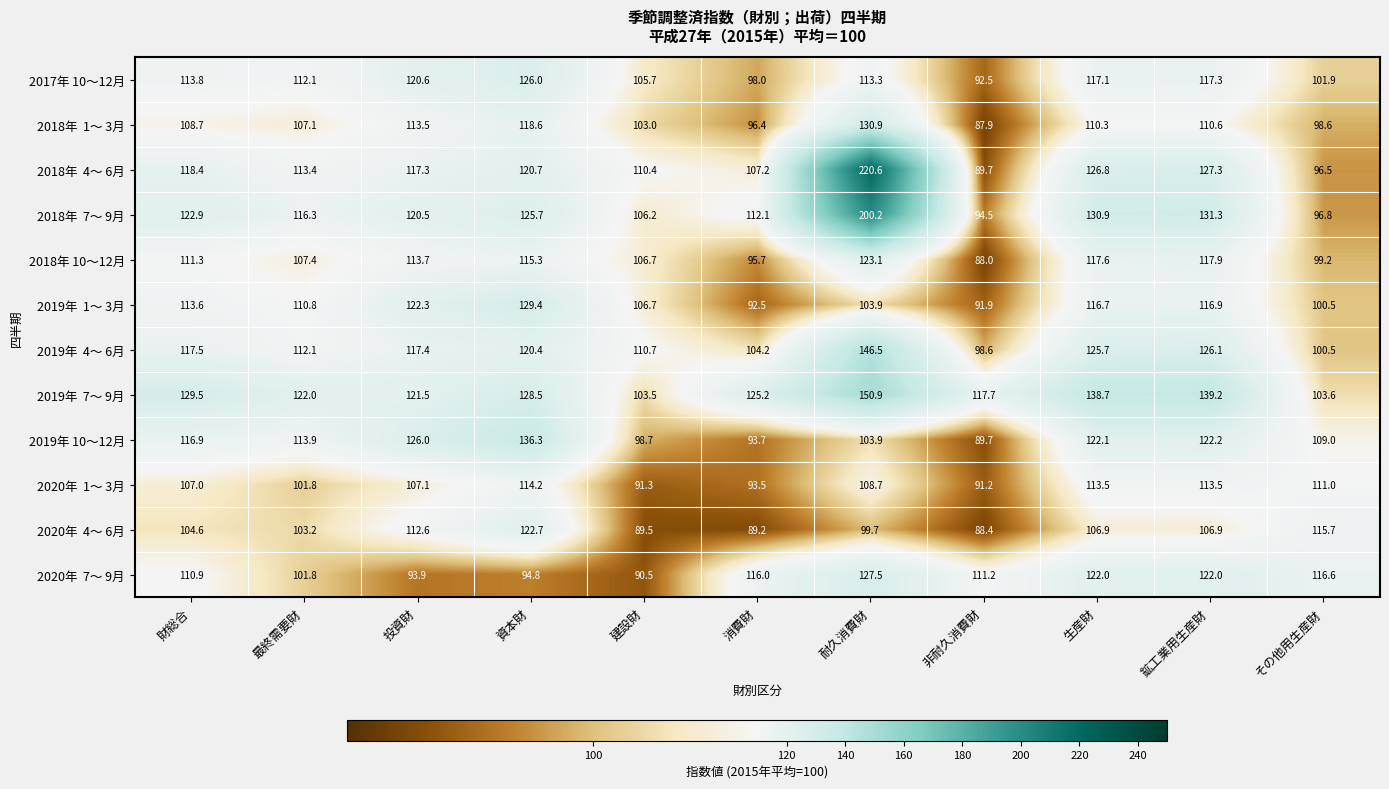

What is the maximum value shown in the chart?

220.6